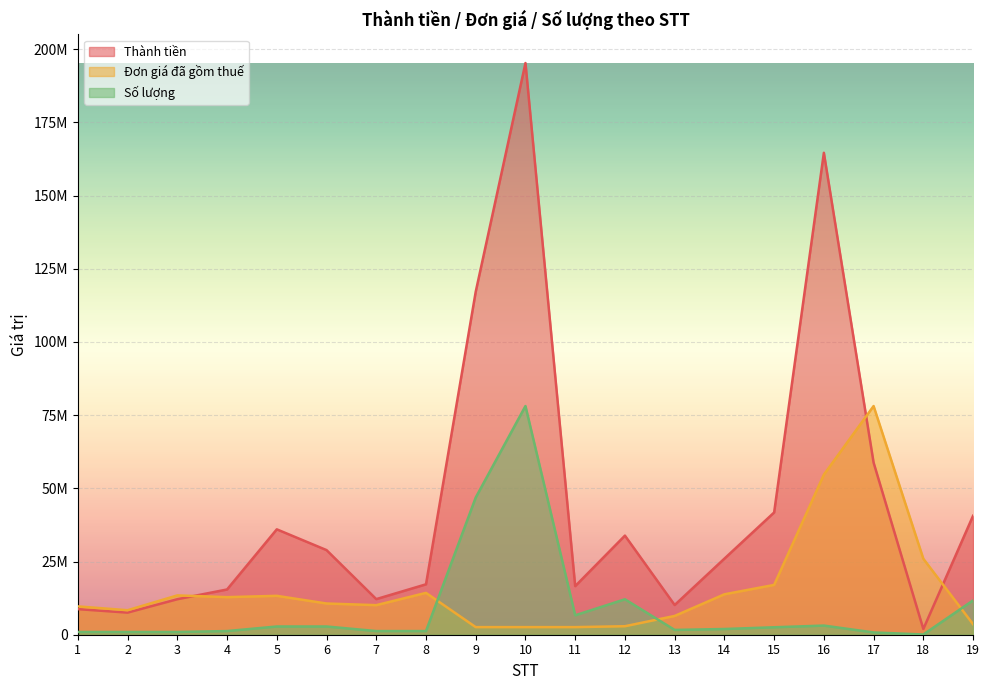

What is the value of the Số lượng point at the 14th from the left?

1953000